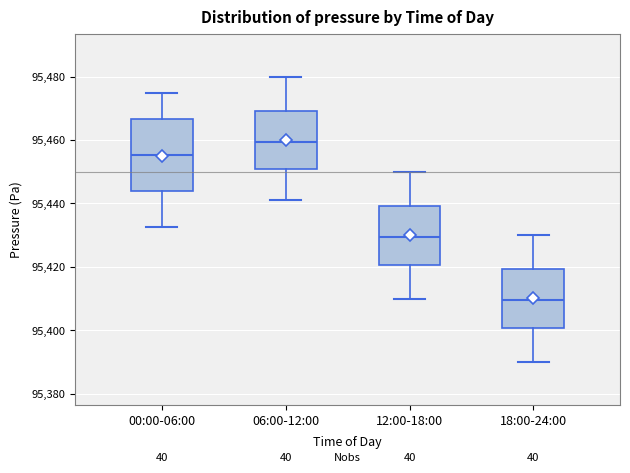

Which box is the tallest, from its lower edge to its upper edge?

00:00-06:00